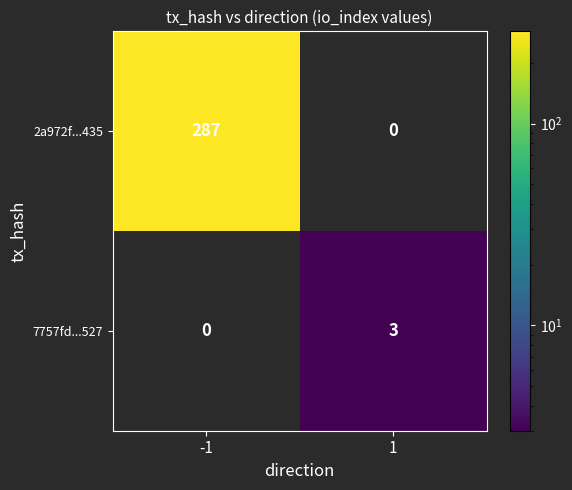

Which series changed the most between -1 and 1?

2a972f...435